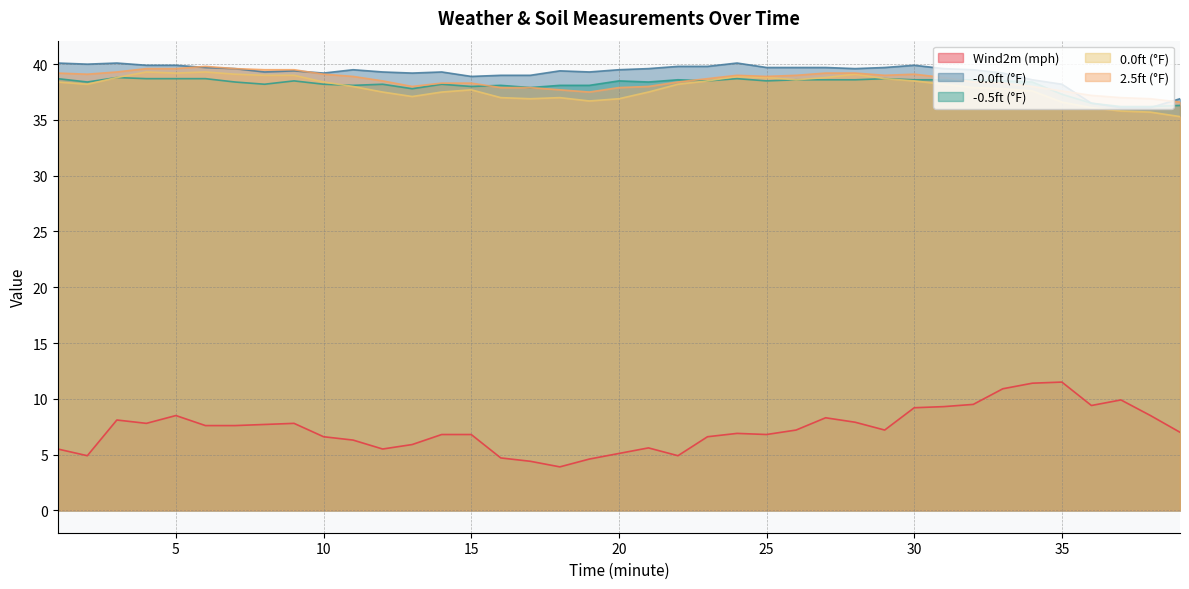

Which series has the largest range (max minus min)?

Wind2m (mph)